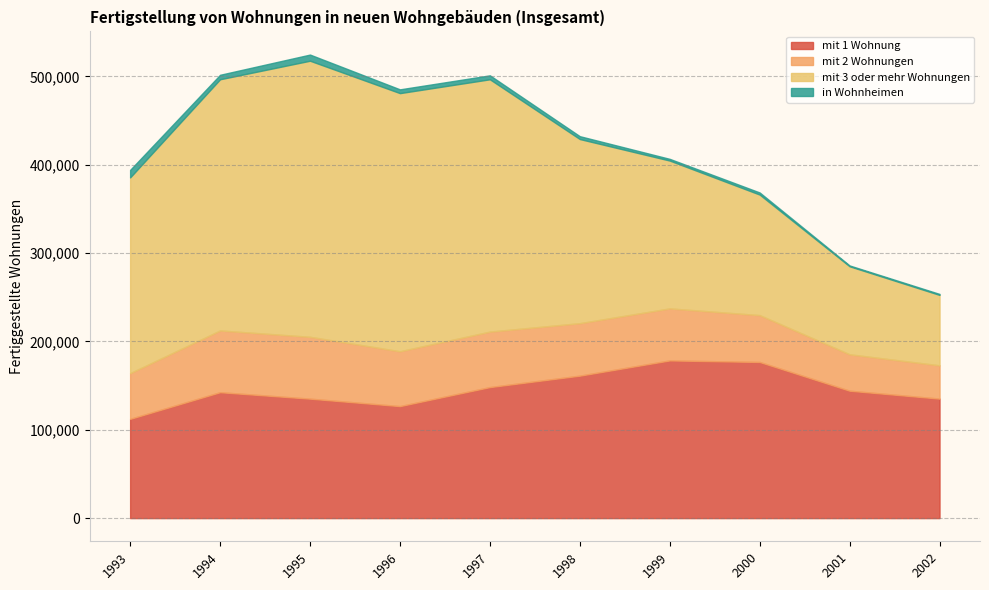

True or false: mit 2 Wohnungen and in Wohnheimen cross at least once.

False